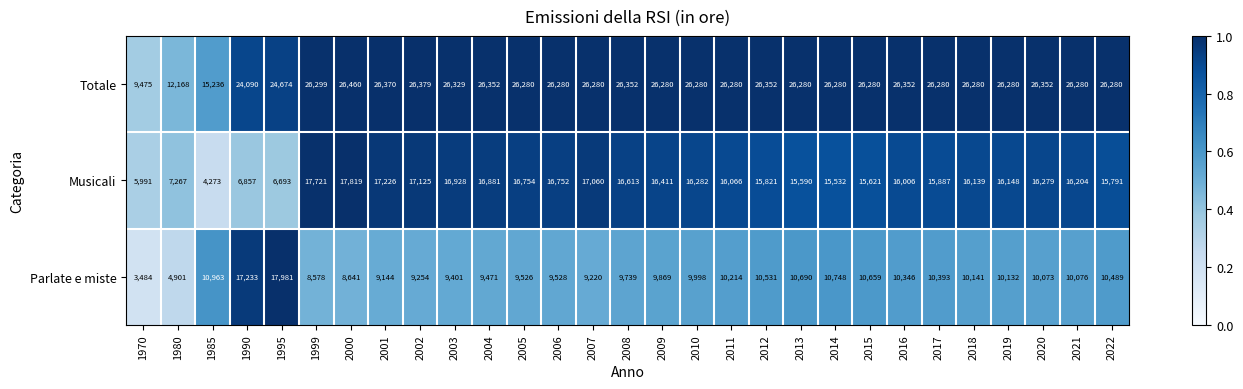

At 1980, list the series in order from smallest to largest.

Parlate e miste, Musicali, Totale